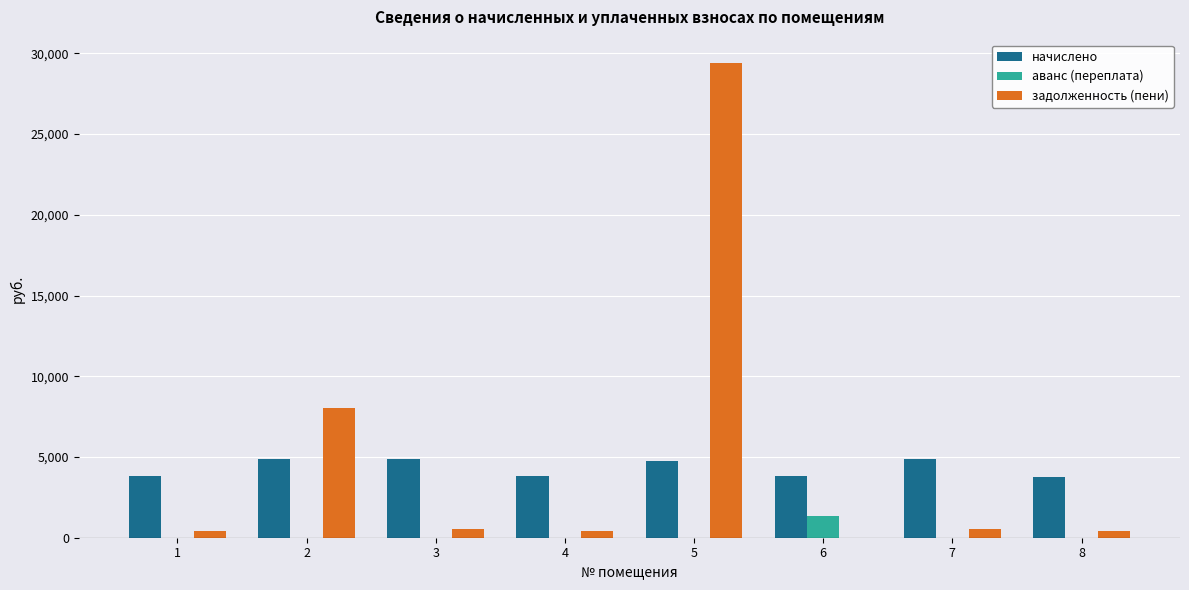

What are all the series names shown in the legend?

начислено, аванс (переплата), задолженность (пени)